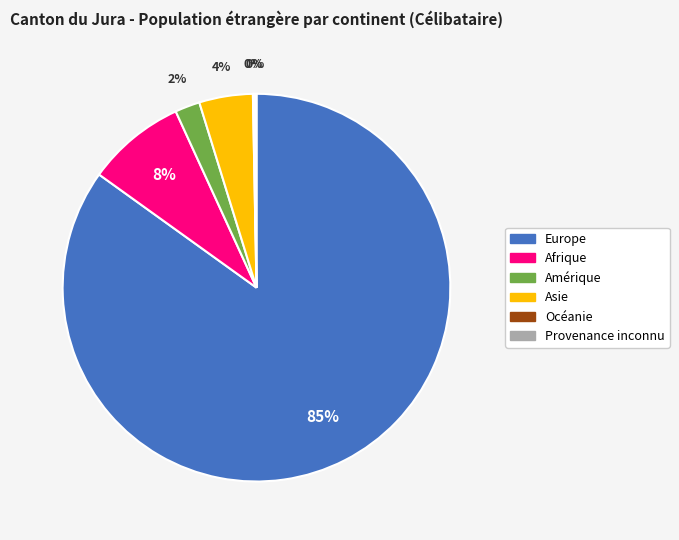

Which slice is the largest?

Europe